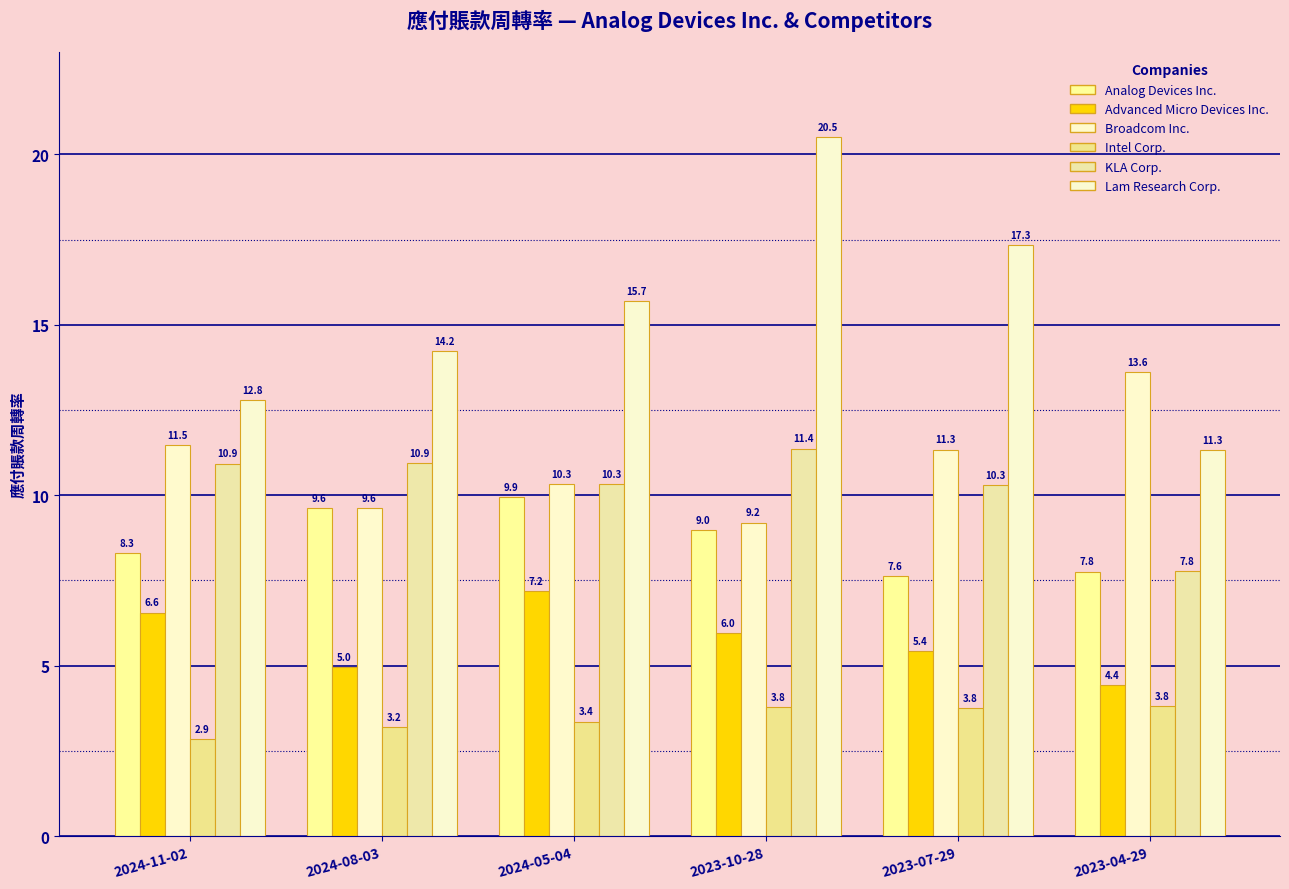

What position from the right is 2024-08-03?

5